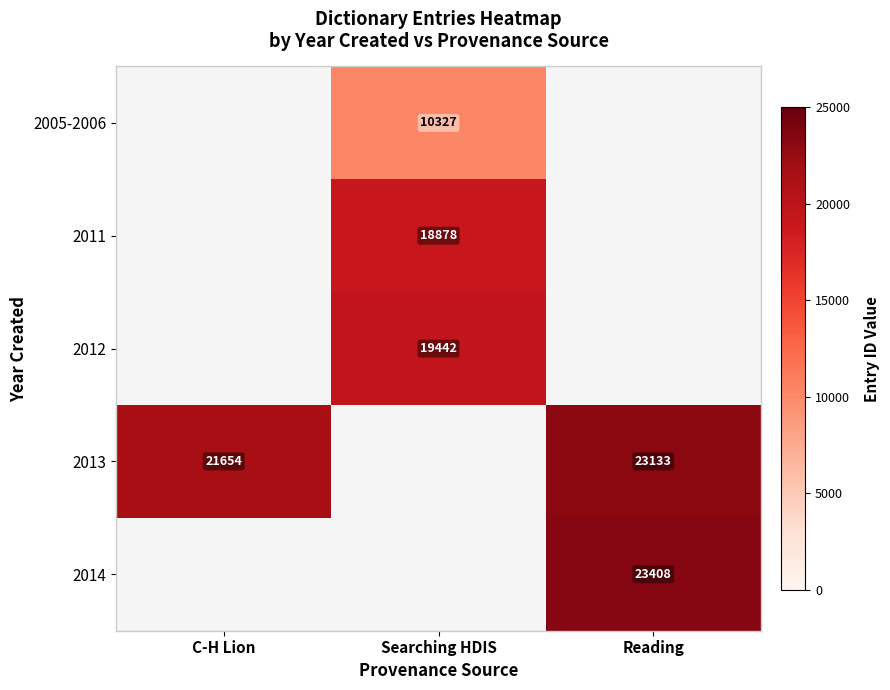

True or false: 2012 has a value of 12784 at Searching HDIS.

False